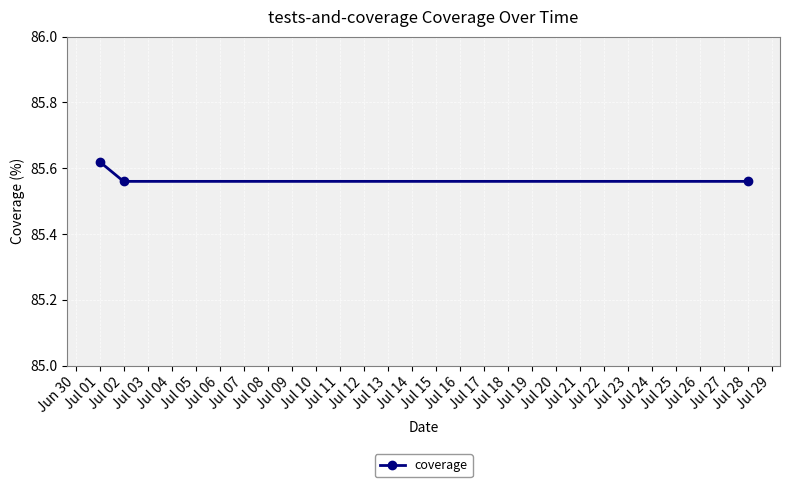

What is the sum of all values?

256.7